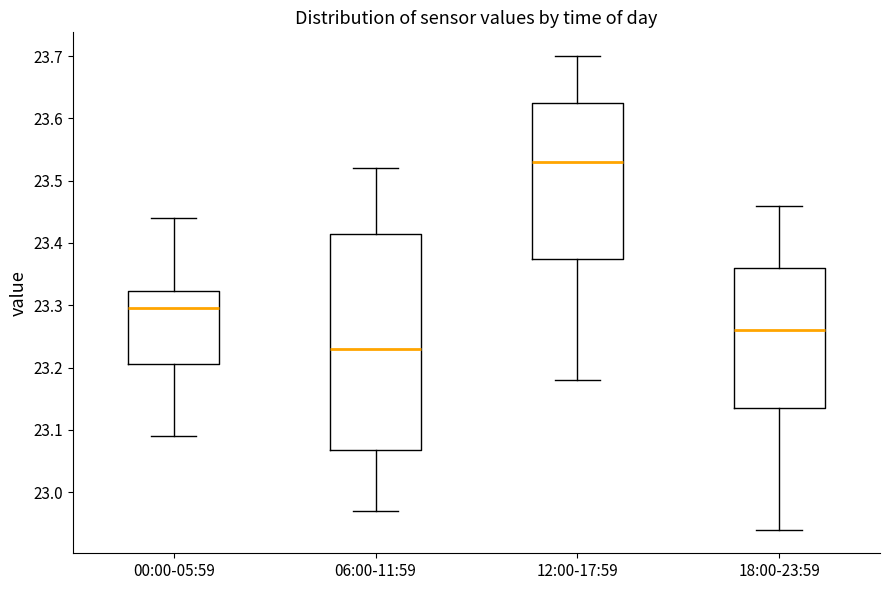

Reading left to right, read every box against the y-axis: the position of its median line, the range the box covers, and the ends of its whiskers. The values are not printed on the chart, so give them approximately, as read against the axis.

00:00-05:59: median 23.30, box 23.21 to 23.32, whiskers 23.09 to 23.44
06:00-11:59: median 23.23, box 23.07 to 23.42, whiskers 22.97 to 23.52
12:00-17:59: median 23.53, box 23.38 to 23.63, whiskers 23.18 to 23.70
18:00-23:59: median 23.26, box 23.14 to 23.36, whiskers 22.94 to 23.46